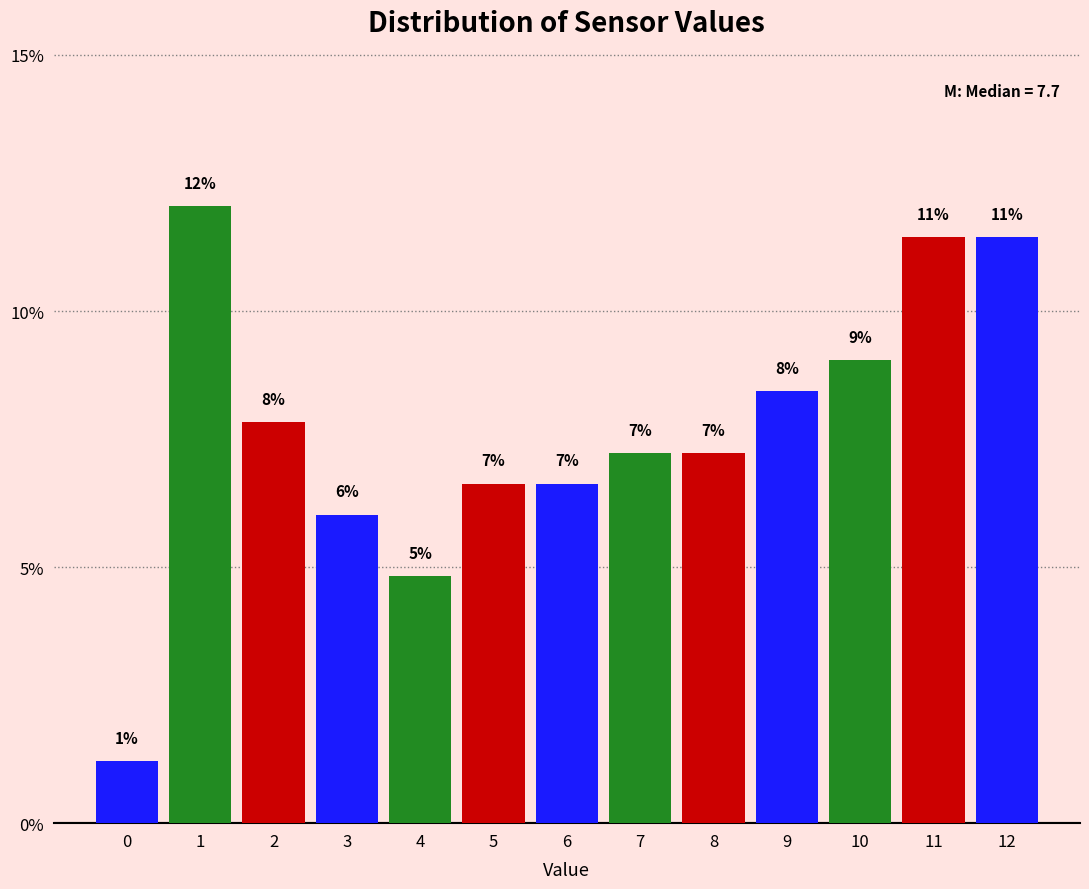

How many bars are there in total?

13